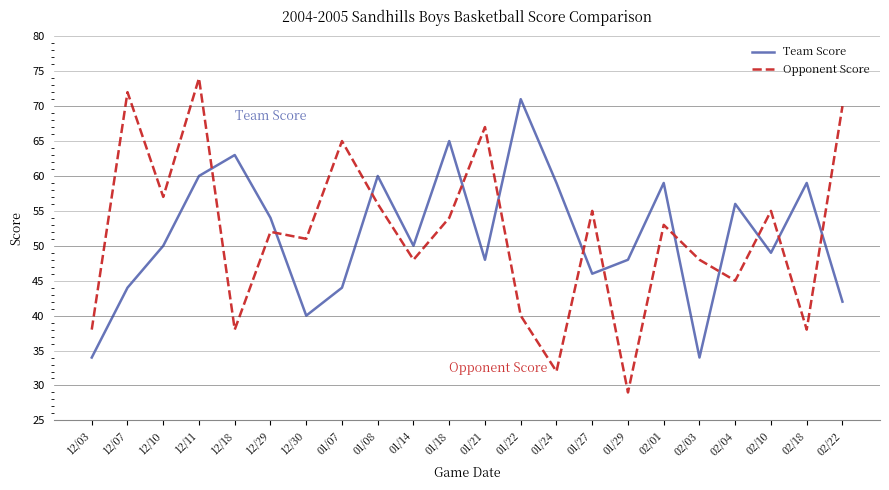

What position from the left is 02/18?

21